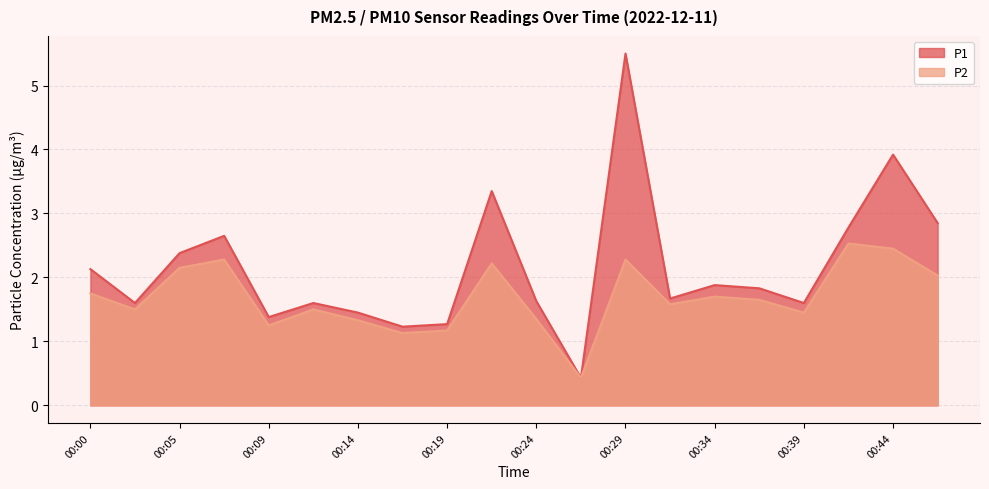

Which category has the lowest value in the P2 series?

00:27